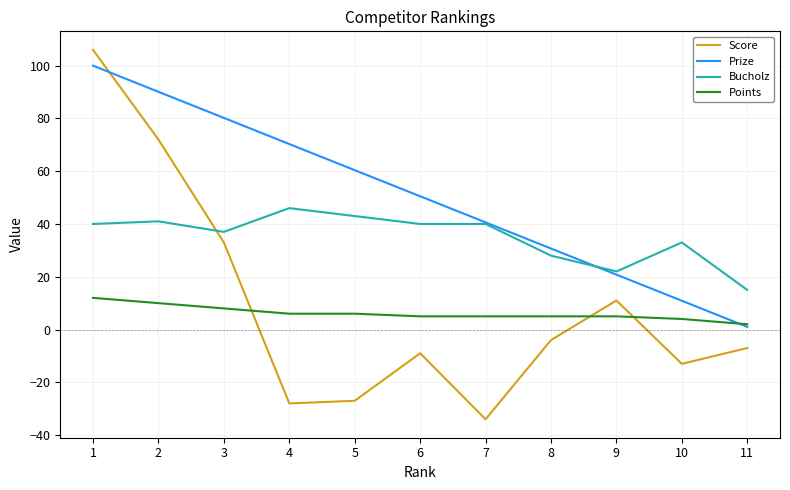

What is the approximate value of Points at 6?

5.0